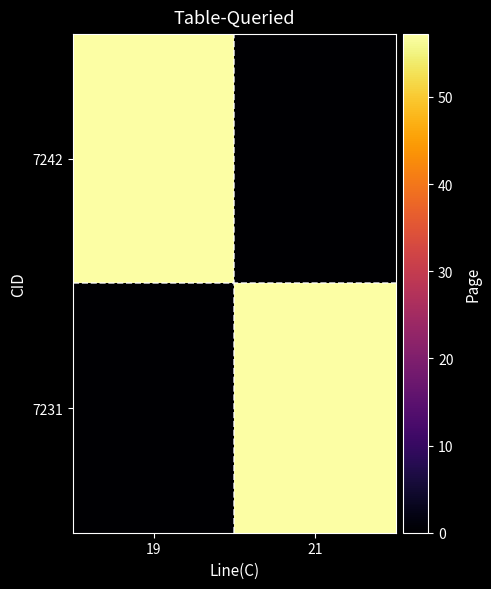

At 21, list the series in order from smallest to largest.

7242, 7231